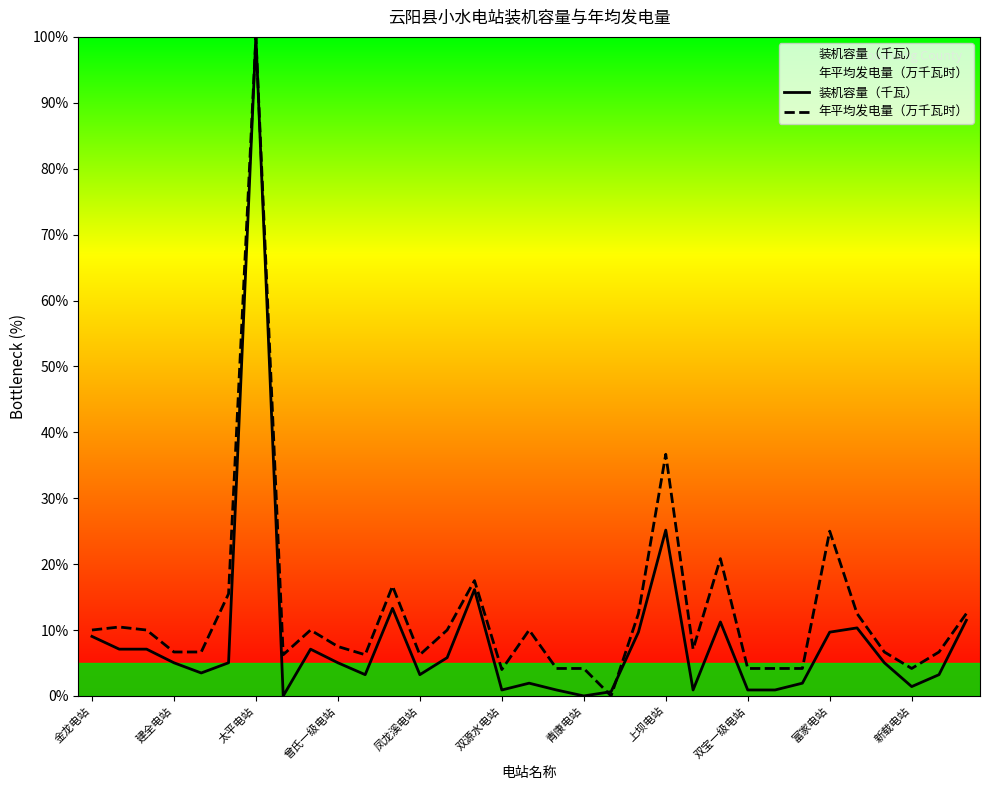

Rank the series by their maximum value, from lowest to highest.

装机容量（千瓦）, 年平均发电量（万千瓦时）